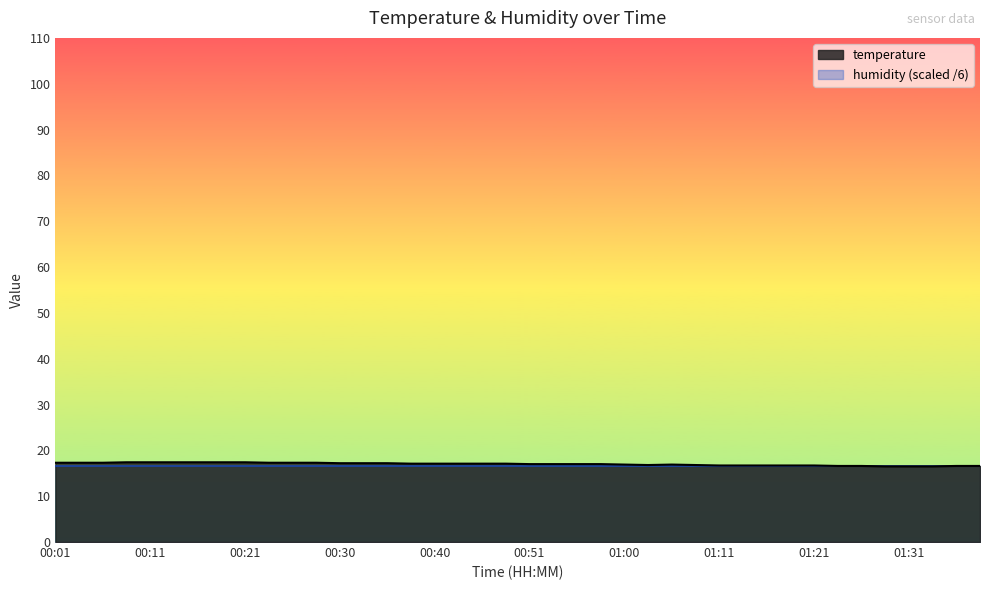

Reading left to right, transcribe all the data shown in this chart.

00:01=17.3	00:03=17.3	00:06=17.3	00:08=17.4	00:11=17.4	00:13=17.4	00:16=17.4	00:18=17.4	00:21=17.4	00:23=17.3	00:26=17.3	00:28=17.3	00:30=17.2	00:33=17.2	00:35=17.2	00:38=17.1	00:40=17.1	00:43=17.1	00:46=17.1	00:48=17.1	00:51=17.0	00:53=17.0	00:56=17.0	00:58=17.0	01:00=16.9	01:03=16.8	01:06=16.9	01:08=16.8	01:11=16.7	01:13=16.7	01:16=16.7	01:18=16.7	01:21=16.7	01:24=16.6	01:26=16.6	01:29=16.5	01:31=16.5	01:34=16.5	01:36=16.6	01:39=16.6